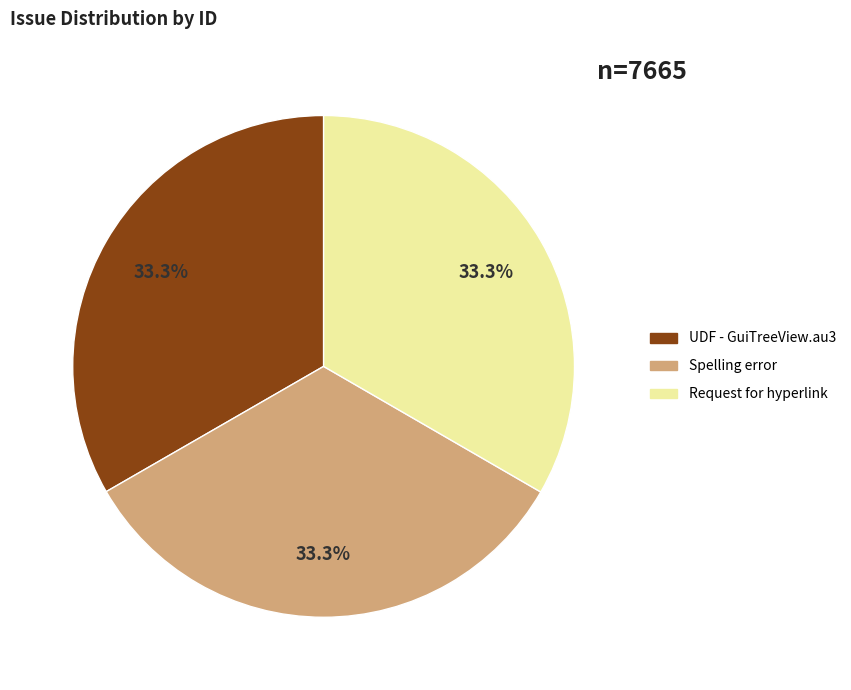

Do Request for hyperlink and Spelling error together represent more than half of the pie?

Yes